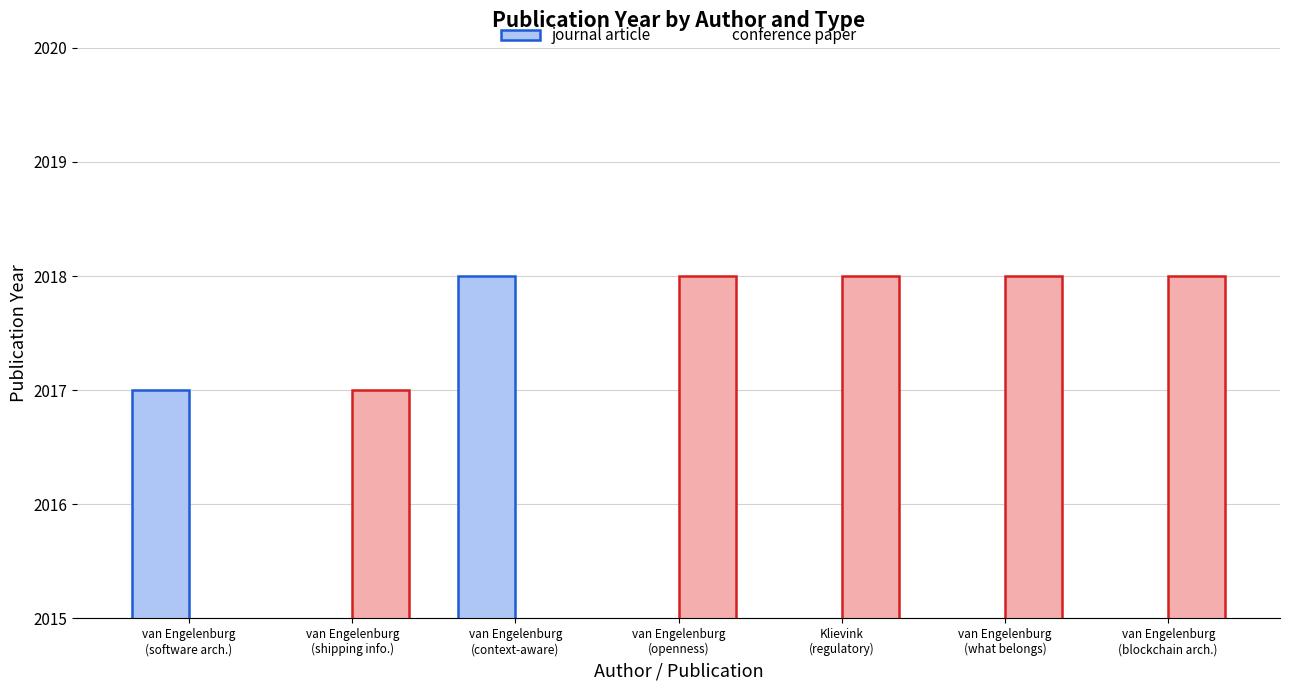

How many categories are shown in the chart?

7